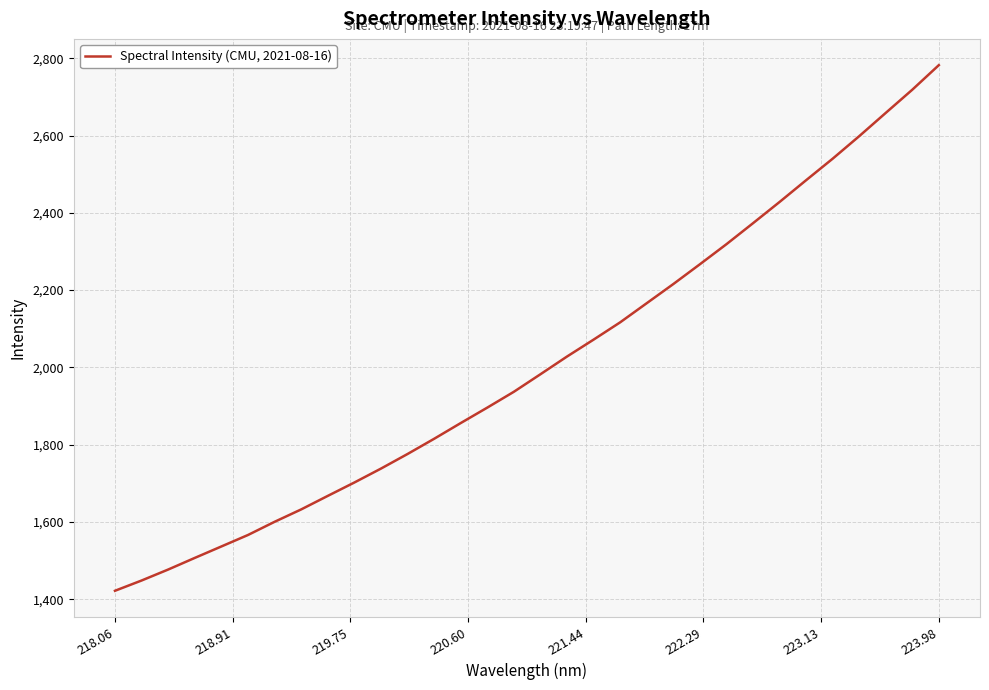

What is the maximum value shown in the chart?

2782.1